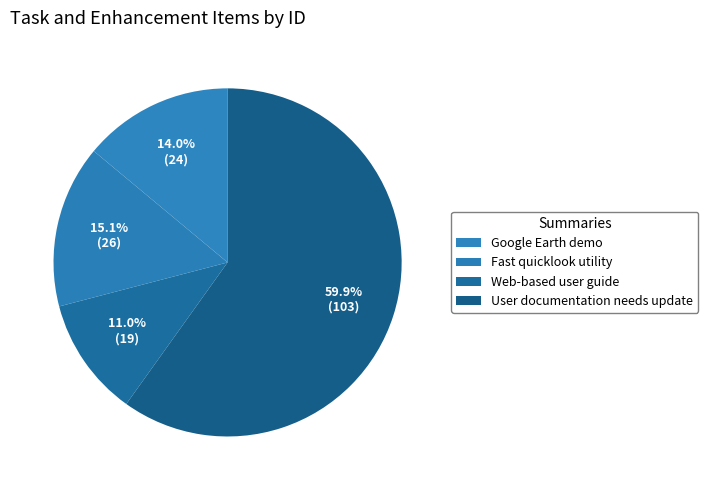

The Web-based user guide slice represents 11% of the pie. True or false?

True